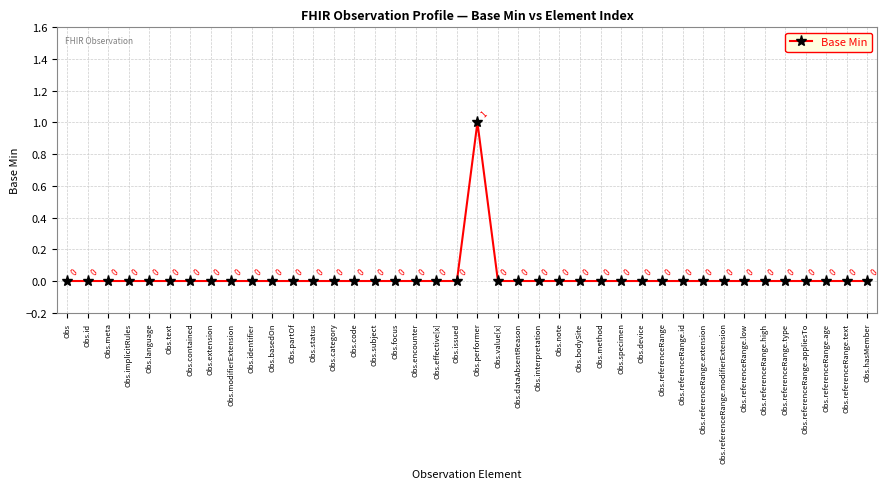

How many values are between 0 and 1?

40